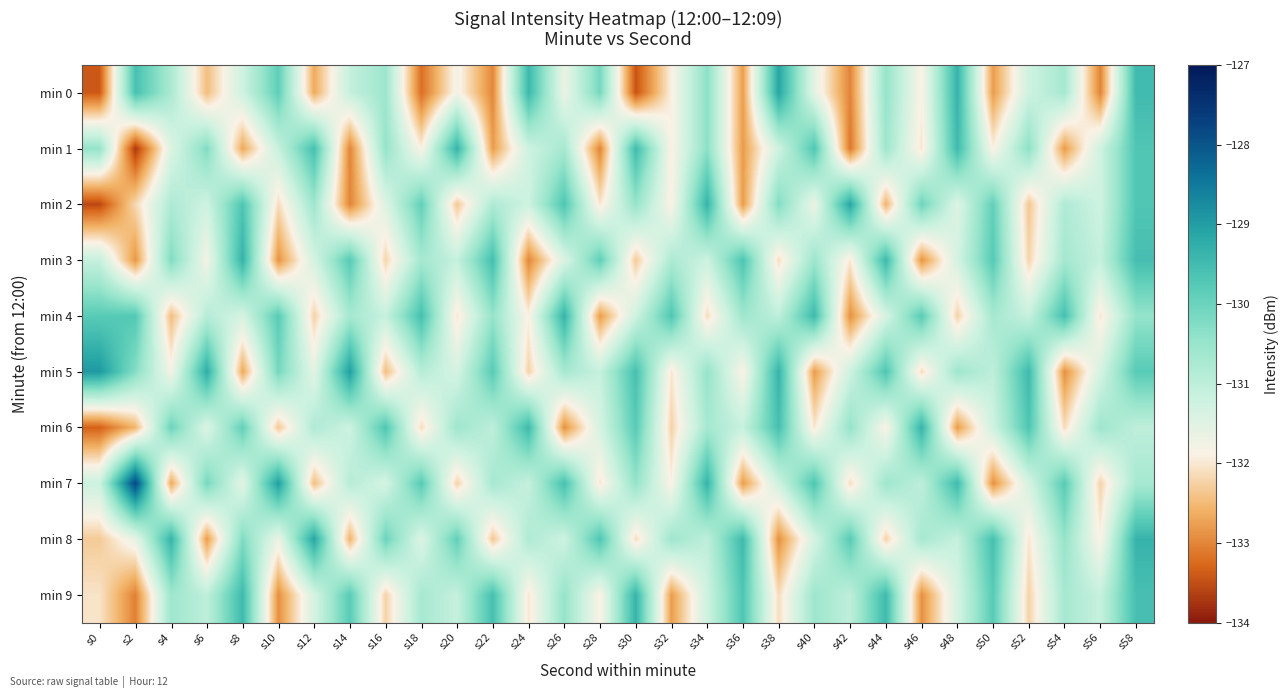

Reading left to right, transcribe all the data shown in this chart.

min 0: s0=-133.4	s2=-129.6	s4=-130.7	s6=-132.5	s8=-131.2	s10=-129.9	s12=-132.7	s14=-131.1	s16=-130.5	s18=-133.2	s20=-131.8	s22=-133.0	s24=-129.4	s26=-131.7	s28=-130.1	s30=-133.5	s32=-131.9	s34=-130.3	s36=-132.8	s38=-129.1	s40=-131.6	s42=-133.0	s44=-130.5	s46=-131.9	s48=-129.3	s50=-132.8	s52=-131.2	s54=-130.7	s56=-133.0	s58=-129.5
min 1: s0=-130.4	s2=-133.7	s4=-131.5	s6=-130.2	s8=-132.7	s10=-131.1	s12=-129.6	s14=-133.0	s16=-130.5	s18=-131.9	s20=-129.3	s22=-132.8	s24=-131.2	s26=-130.7	s28=-133.0	s30=-129.5	s32=-131.9	s34=-130.4	s36=-132.8	s38=-131.2	s40=-129.7	s42=-133.1	s44=-130.6	s46=-132.0	s48=-129.5	s50=-131.9	s52=-130.4	s54=-132.8	s56=-131.2	s58=-129.7
min 2: s0=-133.6	s2=-132.2	s4=-130.8	s6=-131.2	s8=-129.7	s10=-132.1	s12=-130.6	s14=-133.0	s16=-131.5	s18=-129.9	s20=-132.3	s22=-130.8	s24=-131.2	s26=-129.7	s28=-132.0	s30=-130.5	s32=-131.9	s34=-129.4	s36=-132.8	s38=-130.2	s40=-131.7	s42=-129.1	s44=-132.6	s46=-130.0	s48=-131.5	s50=-129.9	s52=-132.4	s54=-130.8	s56=-131.2	s58=-129.7
min 3: s0=-131.1	s2=-132.8	s4=-130.2	s6=-131.8	s8=-129.3	s10=-132.9	s12=-131.3	s14=-129.8	s16=-132.2	s18=-130.7	s20=-131.1	s22=-129.5	s24=-133.0	s26=-131.4	s28=-129.9	s30=-132.3	s32=-130.8	s34=-131.2	s36=-129.7	s38=-132.1	s40=-130.5	s42=-132.0	s44=-129.4	s46=-132.9	s48=-131.3	s50=-129.8	s52=-132.2	s54=-130.7	s56=-131.1	s58=-129.5
min 4: s0=-129.8	s2=-129.7	s4=-132.5	s6=-130.9	s8=-131.3	s10=-129.8	s12=-132.2	s14=-130.7	s16=-131.1	s18=-129.6	s20=-132.0	s22=-130.5	s24=-131.9	s26=-129.3	s28=-132.8	s30=-131.2	s32=-129.7	s34=-132.1	s36=-130.6	s38=-131.0	s40=-129.5	s42=-132.9	s44=-131.3	s46=-129.8	s48=-132.2	s50=-130.7	s52=-131.1	s54=-129.6	s56=-132.0	s58=-130.5
min 5: s0=-128.9	s2=-130.3	s4=-131.8	s6=-129.2	s8=-132.7	s10=-130.1	s12=-131.6	s14=-129.0	s16=-132.5	s18=-130.9	s20=-131.3	s22=-129.8	s24=-132.2	s26=-130.7	s28=-131.1	s30=-129.6	s32=-132.0	s34=-130.5	s36=-131.9	s38=-129.3	s40=-132.8	s42=-131.2	s44=-129.7	s46=-132.1	s48=-130.6	s50=-131.0	s52=-129.5	s54=-132.9	s56=-131.3	s58=-129.8
min 6: s0=-133.3	s2=-132.5	s4=-130.0	s6=-131.5	s8=-129.9	s10=-132.3	s12=-130.8	s14=-131.2	s16=-129.7	s18=-132.1	s20=-130.6	s22=-131.0	s24=-129.5	s26=-132.9	s28=-131.3	s30=-129.8	s32=-132.2	s34=-130.7	s36=-131.1	s38=-129.6	s40=-132.0	s42=-130.5	s44=-131.9	s46=-129.3	s48=-132.8	s50=-131.2	s52=-129.7	s54=-132.1	s56=-130.6	s58=-131.0
min 7: s0=-131.2	s2=-127.8	s4=-132.7	s6=-130.1	s8=-131.6	s10=-129.0	s12=-132.5	s14=-130.9	s16=-131.3	s18=-129.8	s20=-132.2	s22=-130.7	s24=-131.1	s26=-129.6	s28=-132.0	s30=-130.5	s32=-131.9	s34=-129.3	s36=-132.8	s38=-131.2	s40=-129.7	s42=-132.1	s44=-130.6	s46=-131.0	s48=-129.5	s50=-132.9	s52=-131.3	s54=-129.8	s56=-132.2	s58=-130.7
min 8: s0=-132.3	s2=-131.6	s4=-129.3	s6=-132.8	s8=-130.2	s10=-131.7	s12=-129.1	s14=-132.6	s16=-130.0	s18=-131.5	s20=-129.9	s22=-132.3	s24=-130.8	s26=-131.2	s28=-129.7	s30=-132.1	s32=-130.6	s34=-131.0	s36=-129.5	s38=-132.9	s40=-131.3	s42=-129.8	s44=-132.2	s46=-130.7	s48=-131.1	s50=-129.6	s52=-132.0	s54=-130.5	s56=-131.9	s58=-129.3
min 9: s0=-132.0	s2=-133.0	s4=-130.6	s6=-131.0	s8=-129.5	s10=-132.9	s12=-131.3	s14=-129.8	s16=-132.2	s18=-130.7	s20=-131.1	s22=-129.6	s24=-132.0	s26=-130.5	s28=-131.9	s30=-129.3	s32=-132.8	s34=-131.2	s36=-129.7	s38=-132.1	s40=-130.6	s42=-131.0	s44=-129.5	s46=-132.9	s48=-131.3	s50=-129.8	s52=-132.2	s54=-130.7	s56=-131.1	s58=-129.6